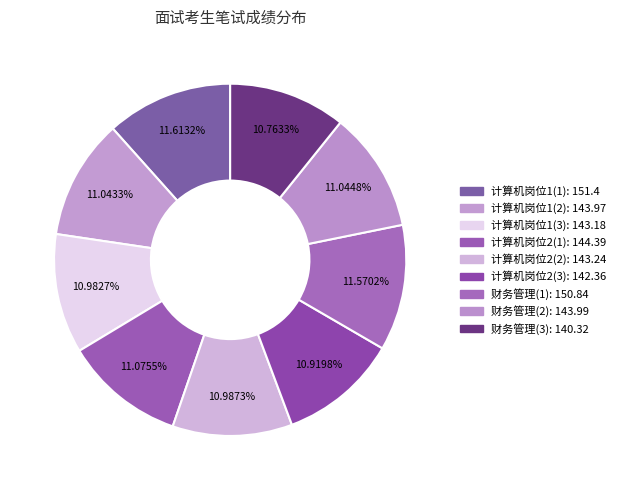

Is there a majority slice in this chart?

No